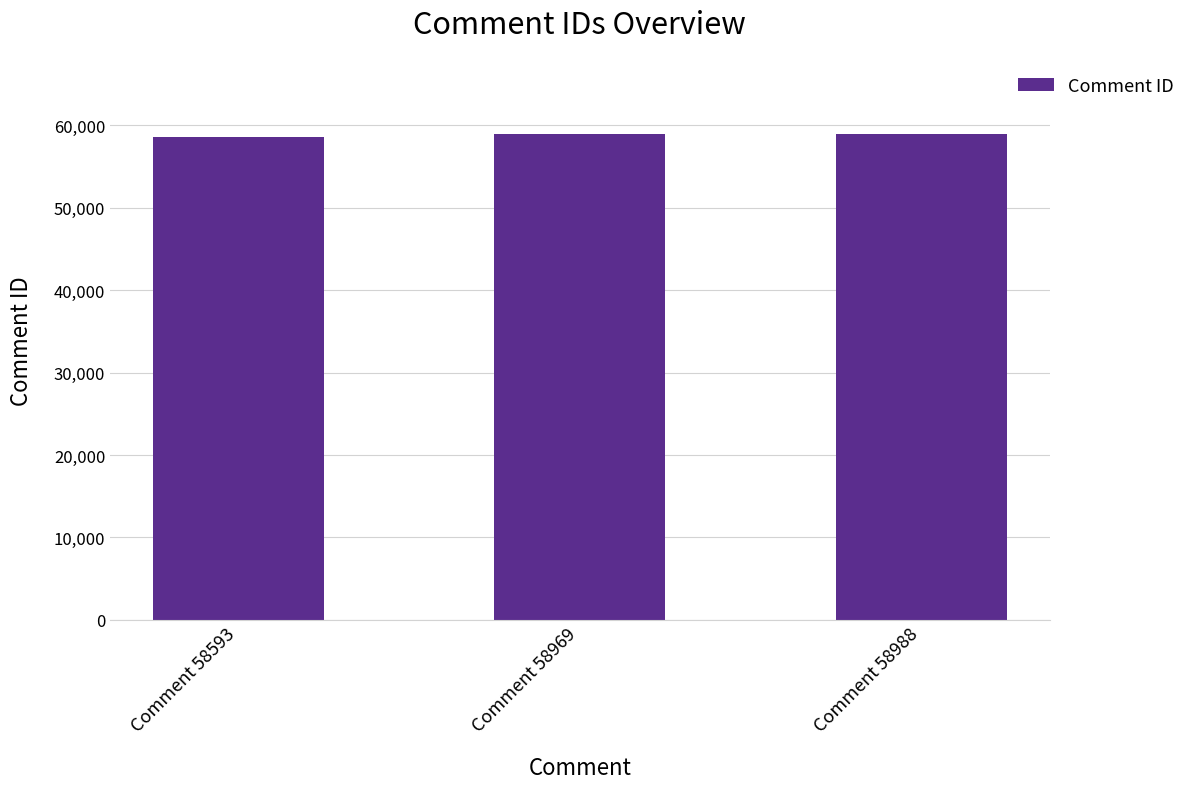

What is the value of the 1st bar from the left?

58593